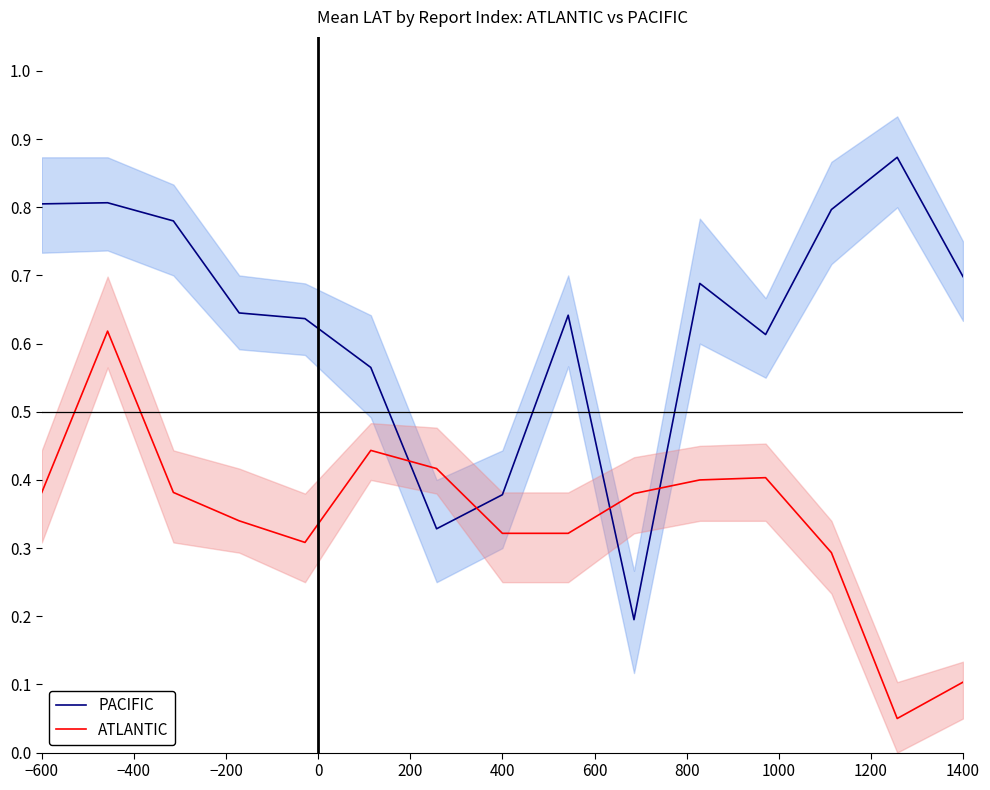

Reading right to left, what are all the values shown in this chart?

PACIFIC: 0.7	0.9	0.8	0.6	0.7	0.2	0.6	0.4	0.3	0.6	0.6	0.6	0.8	0.8	0.8
ATLANTIC: 0.1	0.1	0.3	0.4	0.4	0.4	0.3	0.3	0.4	0.4	0.3	0.3	0.4	0.6	0.4